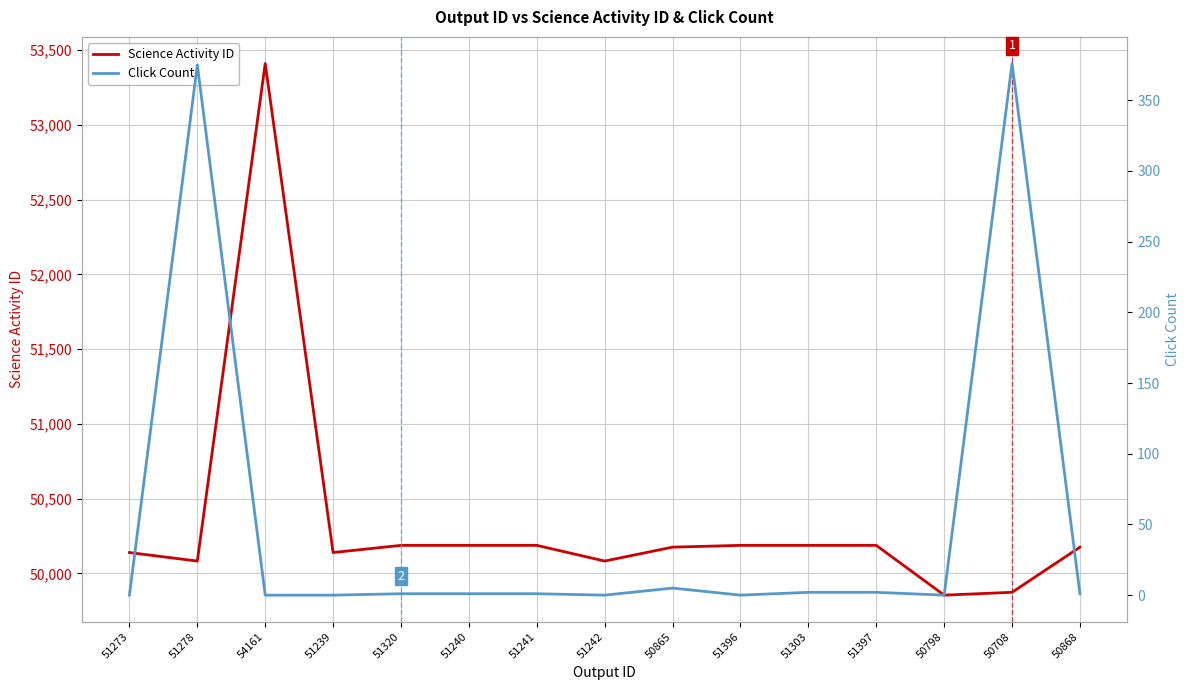

The value of Click Count at 50708 is 376. True or false?

True